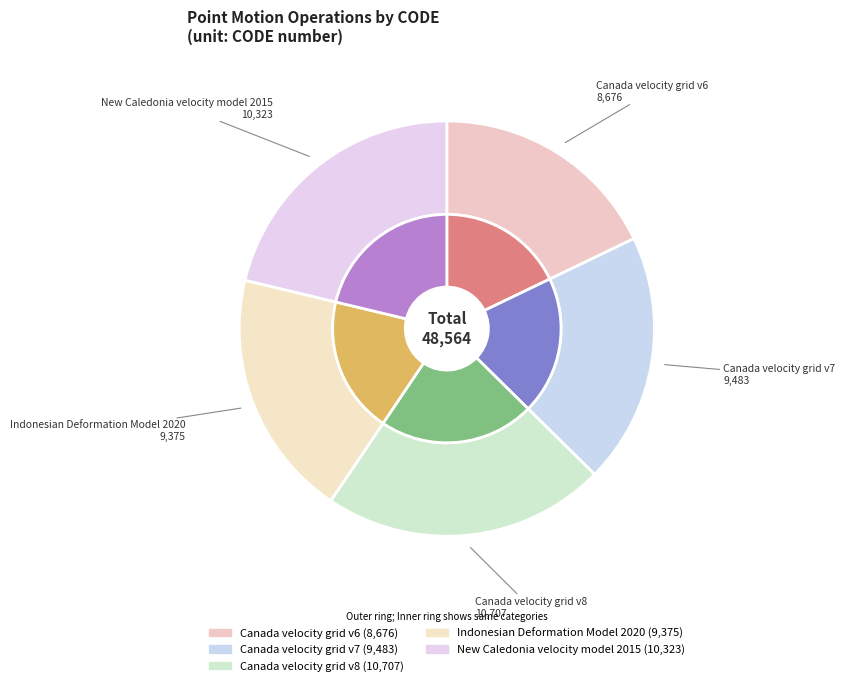

Does Canada velocity grid v8 represent more than half of the total?

No